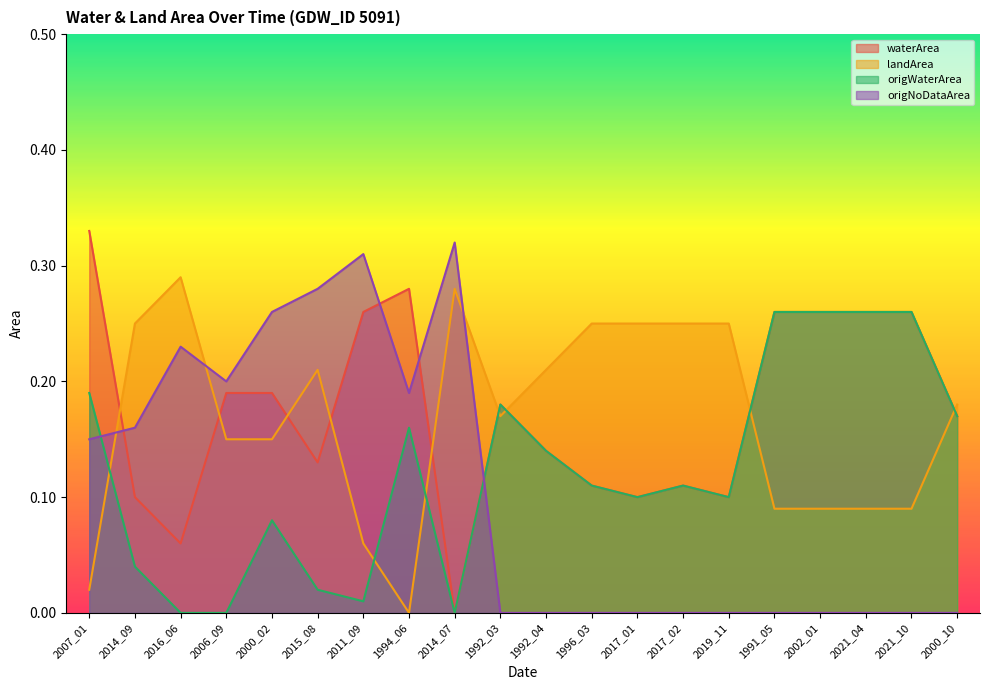

True or false: origWaterArea has a value of 0.2 at 1994_06.

False